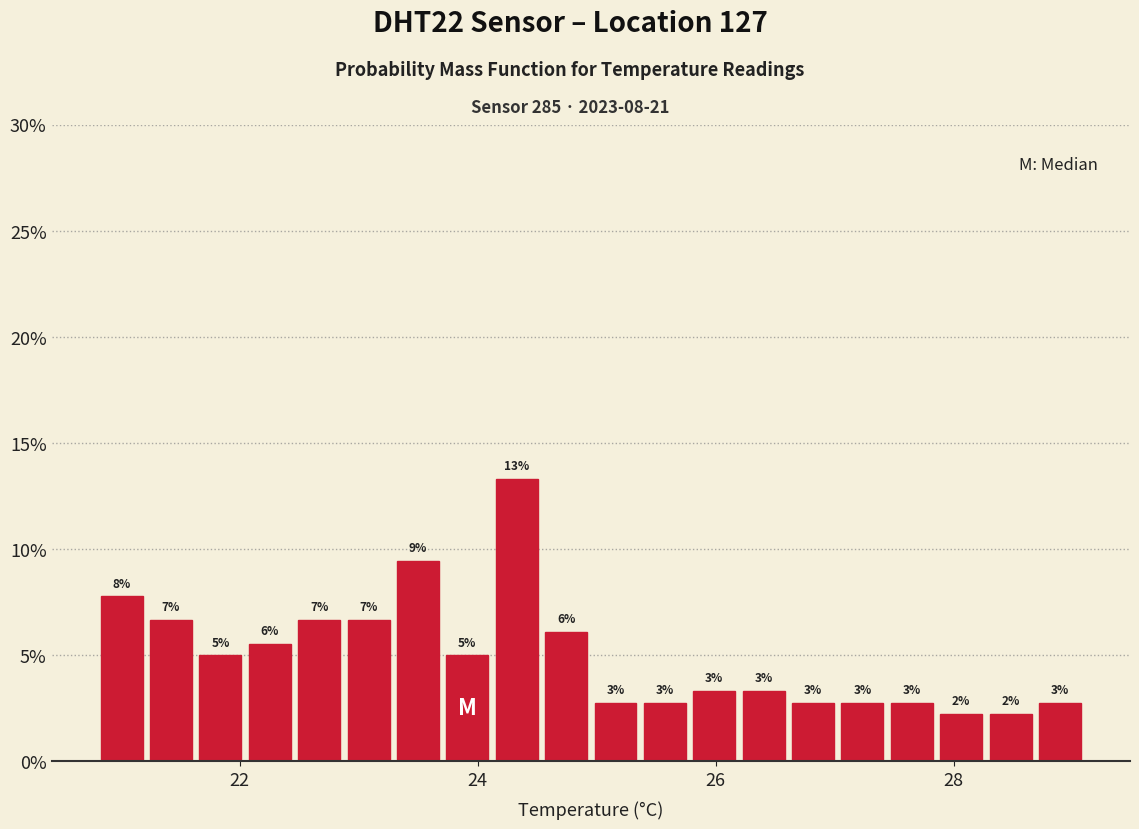

Read against the x-axis, roughly where is the centre of the tallest bar?

24.4